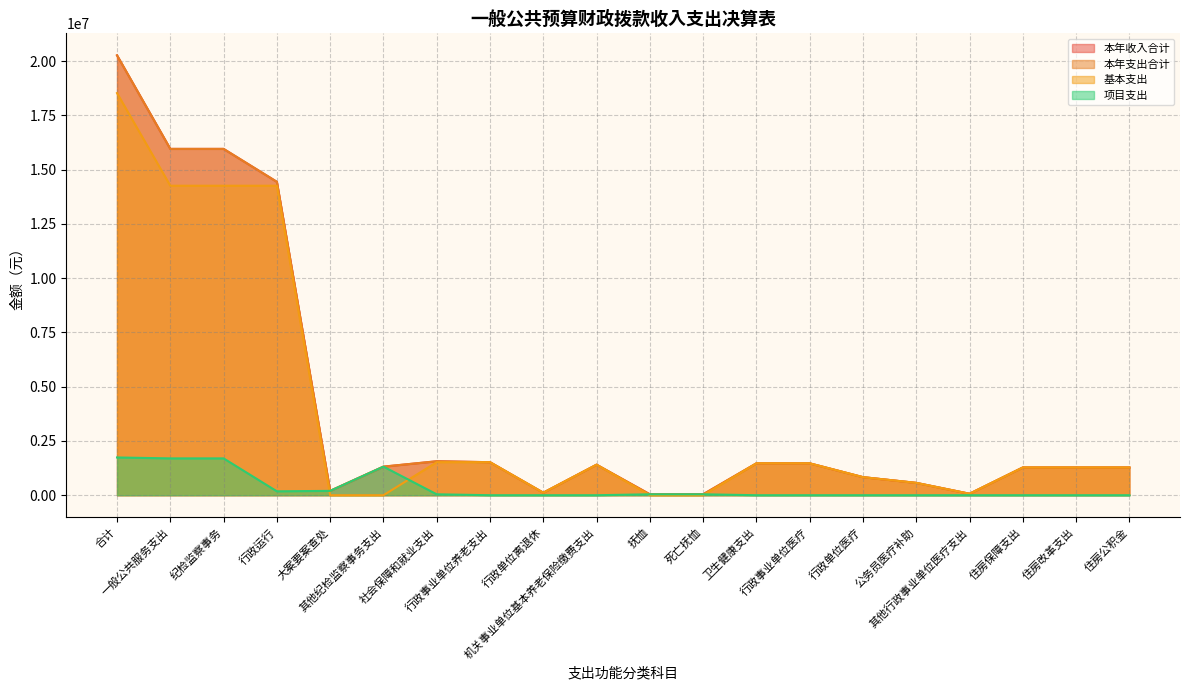

What is the maximum value shown in the chart?

20268571.5